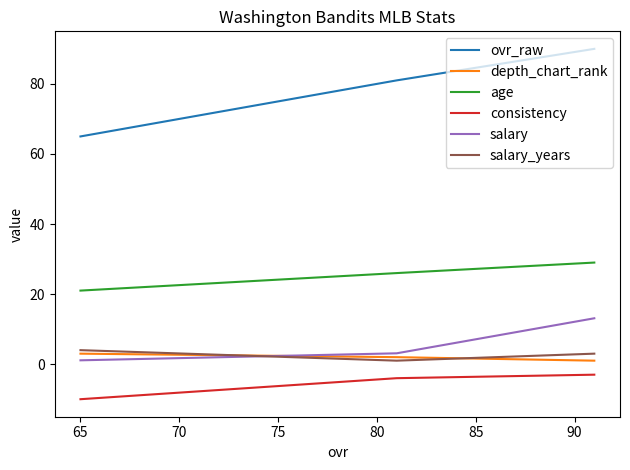

How many data points in depth_chart_rank are above 2?

1